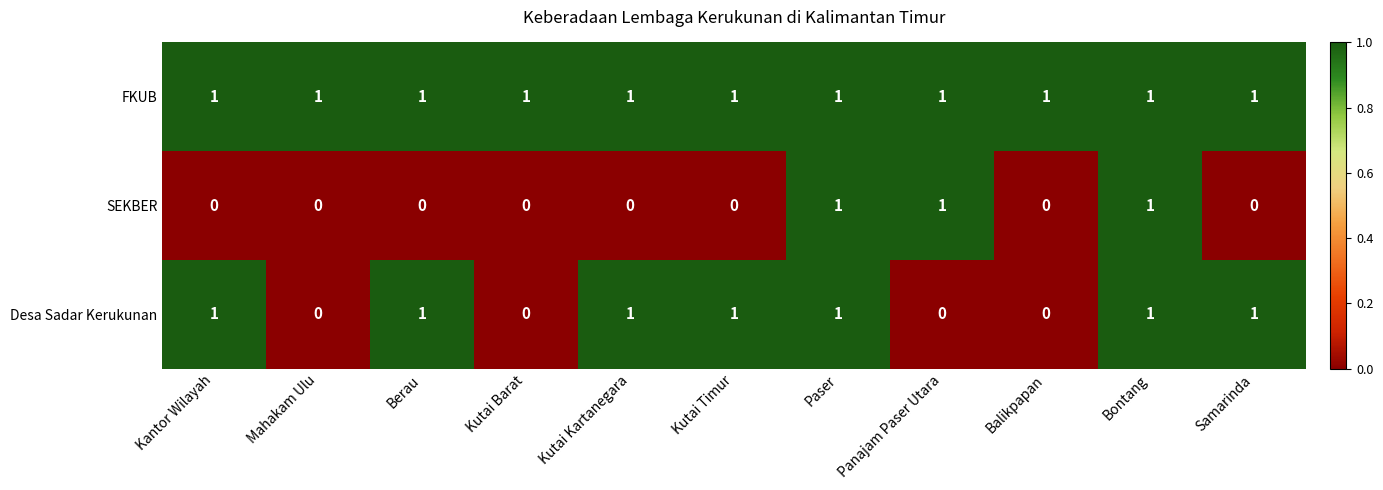

Which series changed the most between Kantor Wilayah and Bontang?

SEKBER